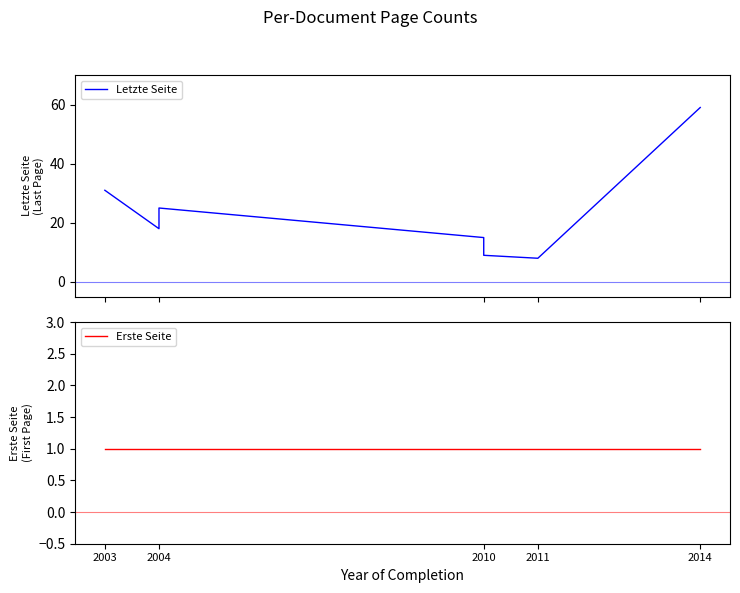

The value of Letzte Seite at 2011 is 13. True or false?

False